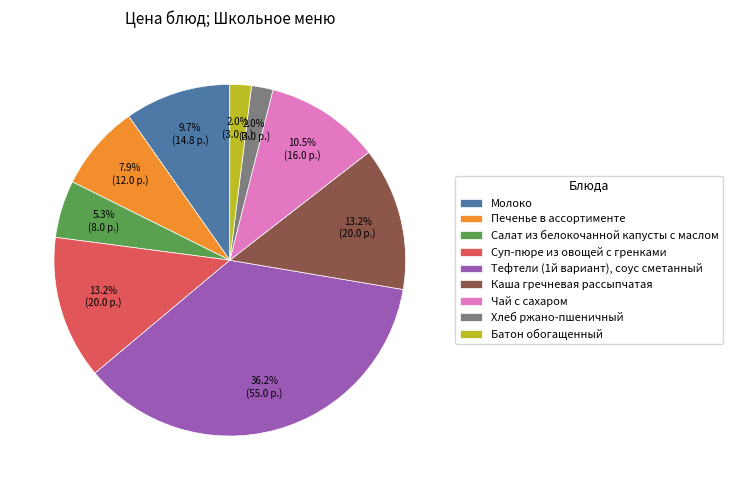

How many slices are in this pie chart?

9